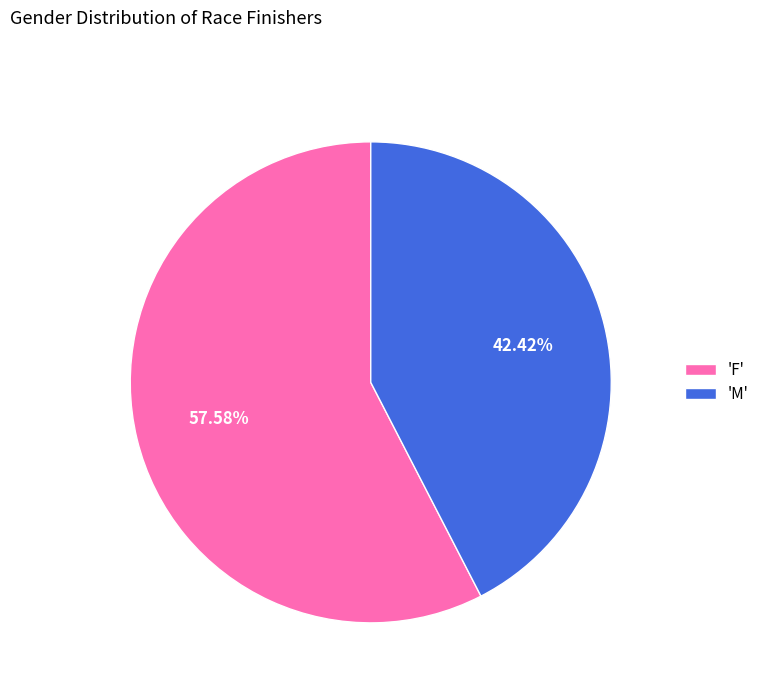

What is the smallest slice in the pie chart?

'M'